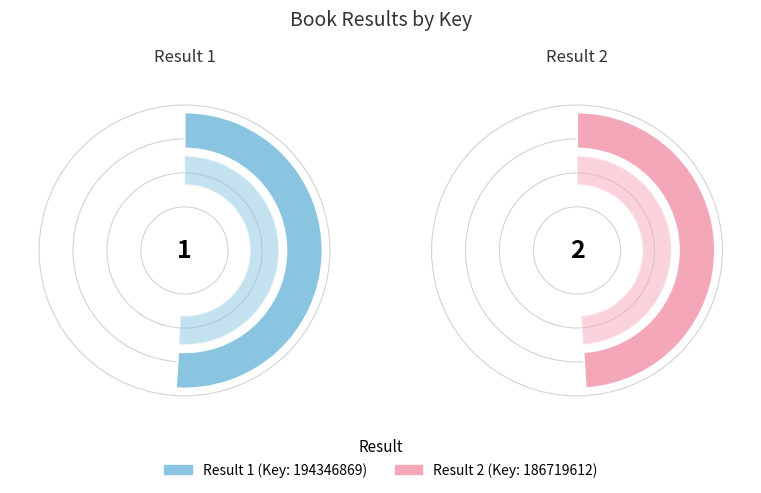

How many segments does this pie chart have?

2